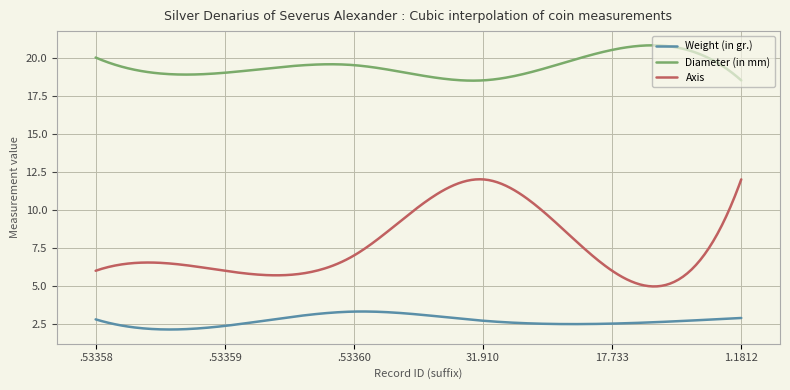

What is the maximum value for Diameter (in mm)?

20.8